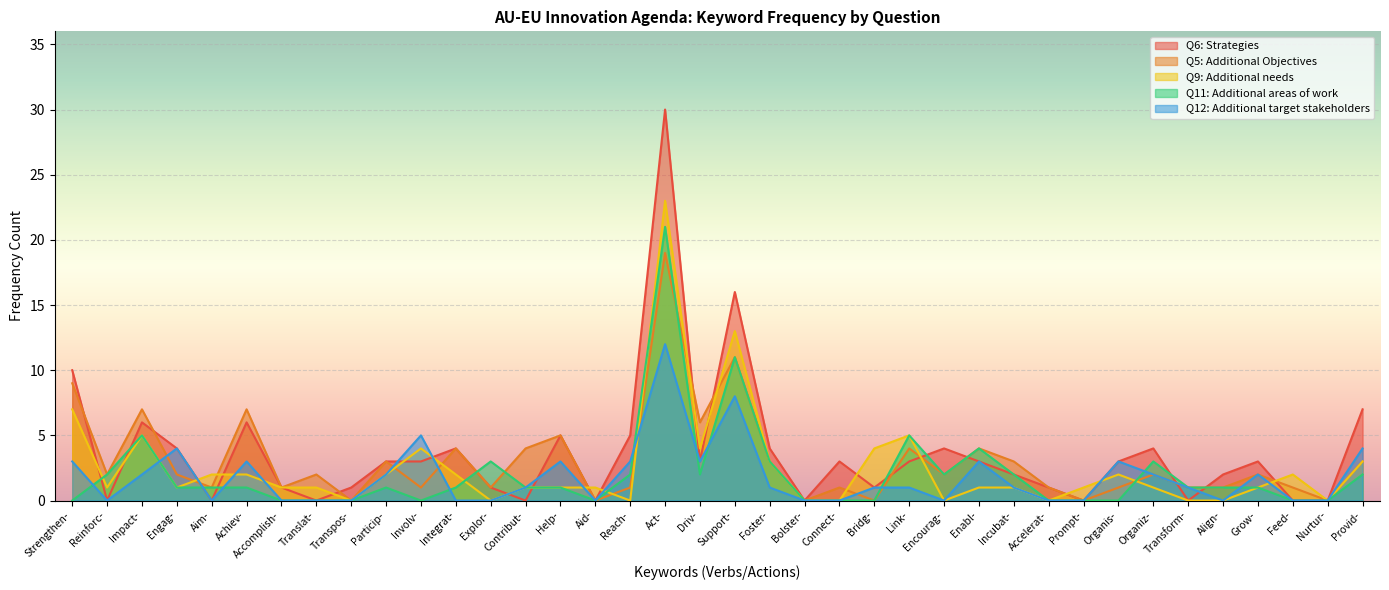

Where is Q5: Additional Objectives nearest to the value 9?

Strengthen-